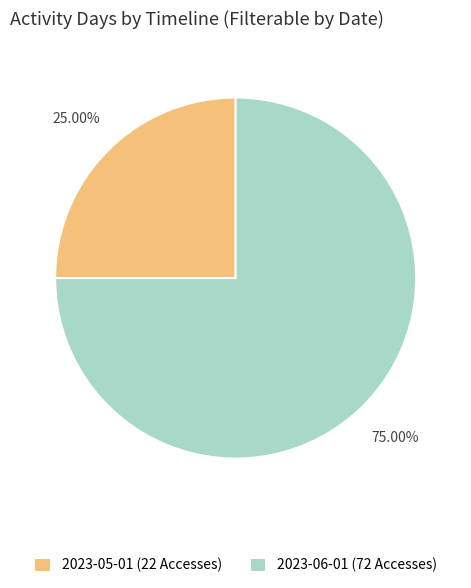

True or false: 2023-06-01 (72 Accesses) accounts for 75% of the total.

True